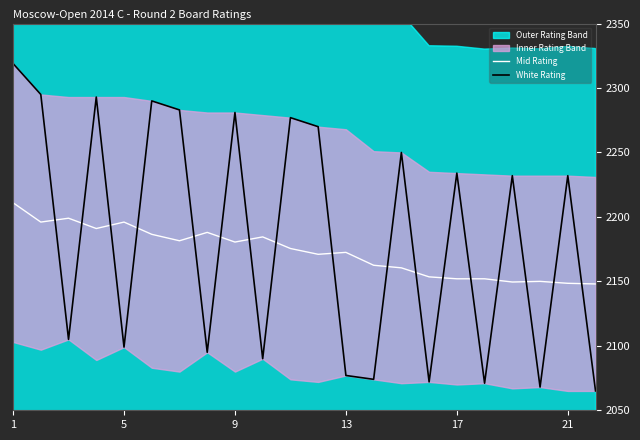

What is the maximum value shown in the chart?

2319.0